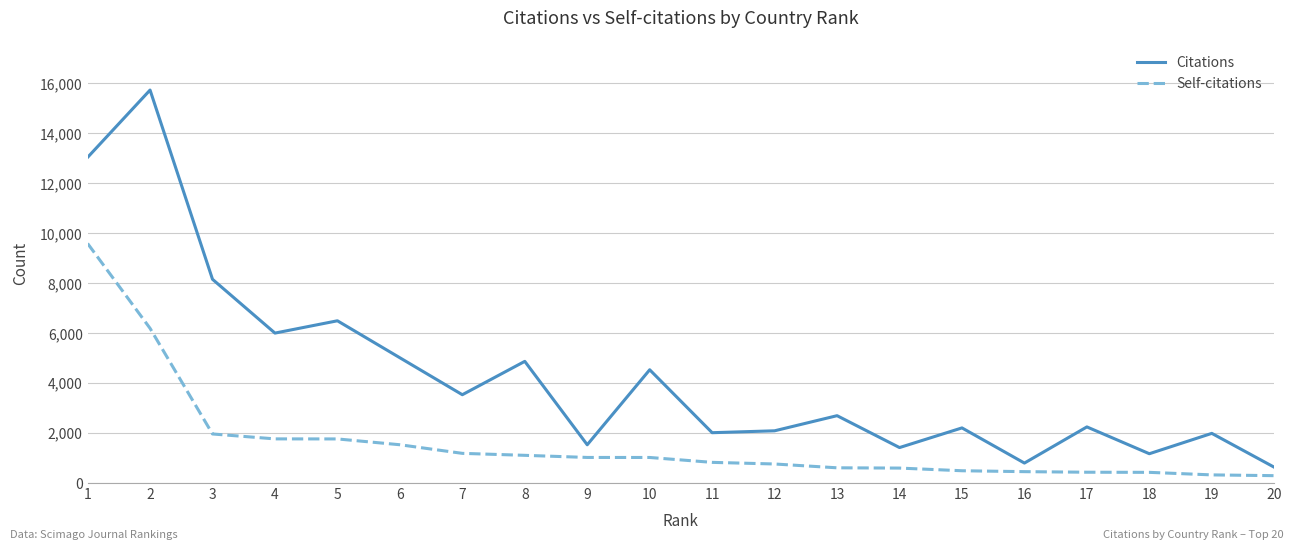

Rank the series by their maximum value, from highest to lowest.

Citations, Self-citations